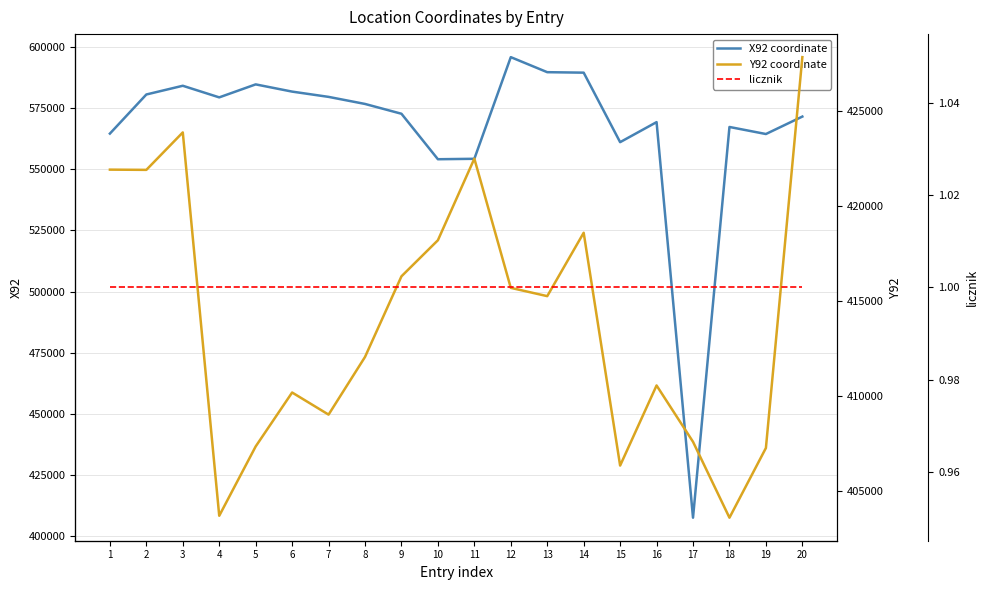

List the series in order of their overall mean, highest first.

X92 coordinate, Y92 coordinate, licznik